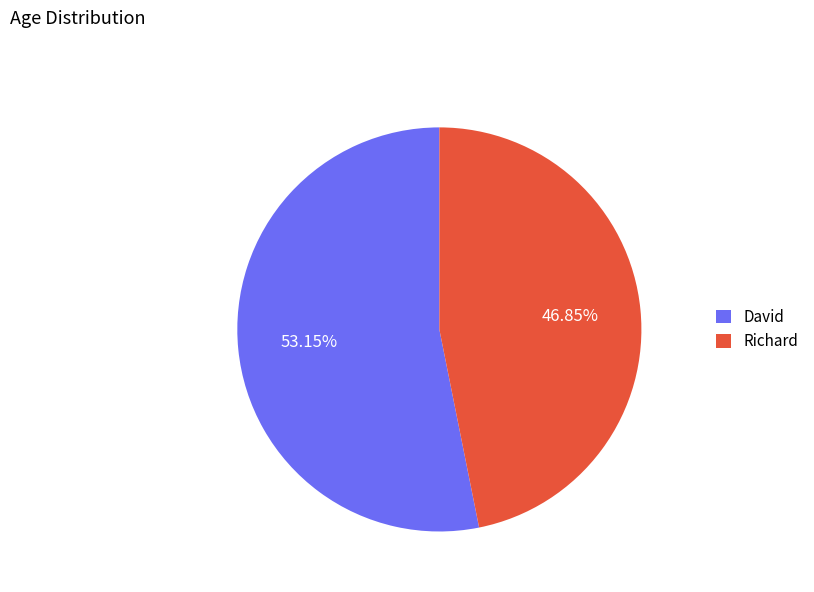

Which slice is the largest?

David